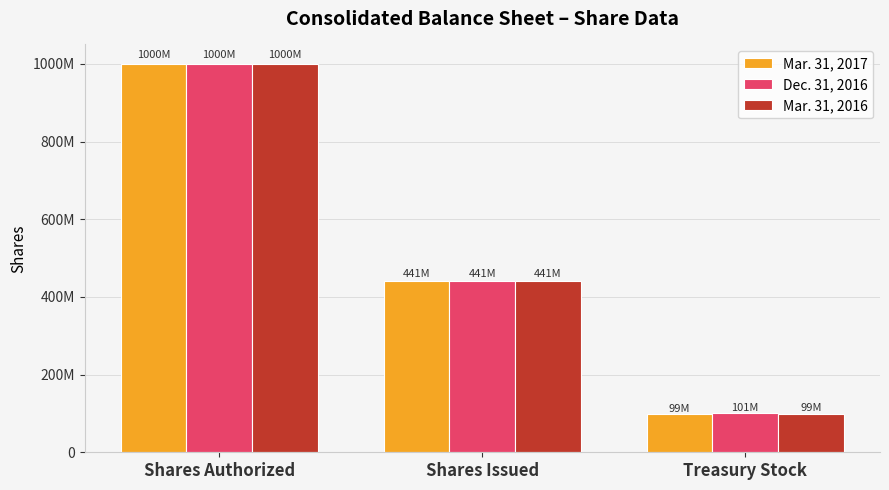

At which label does Mar. 31, 2017 reach its minimum?

Treasury Stock